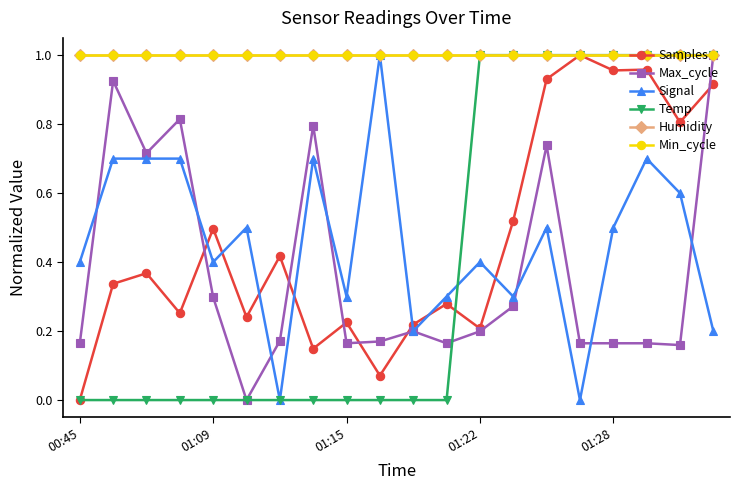

What is the maximum value for Temp?

1.0